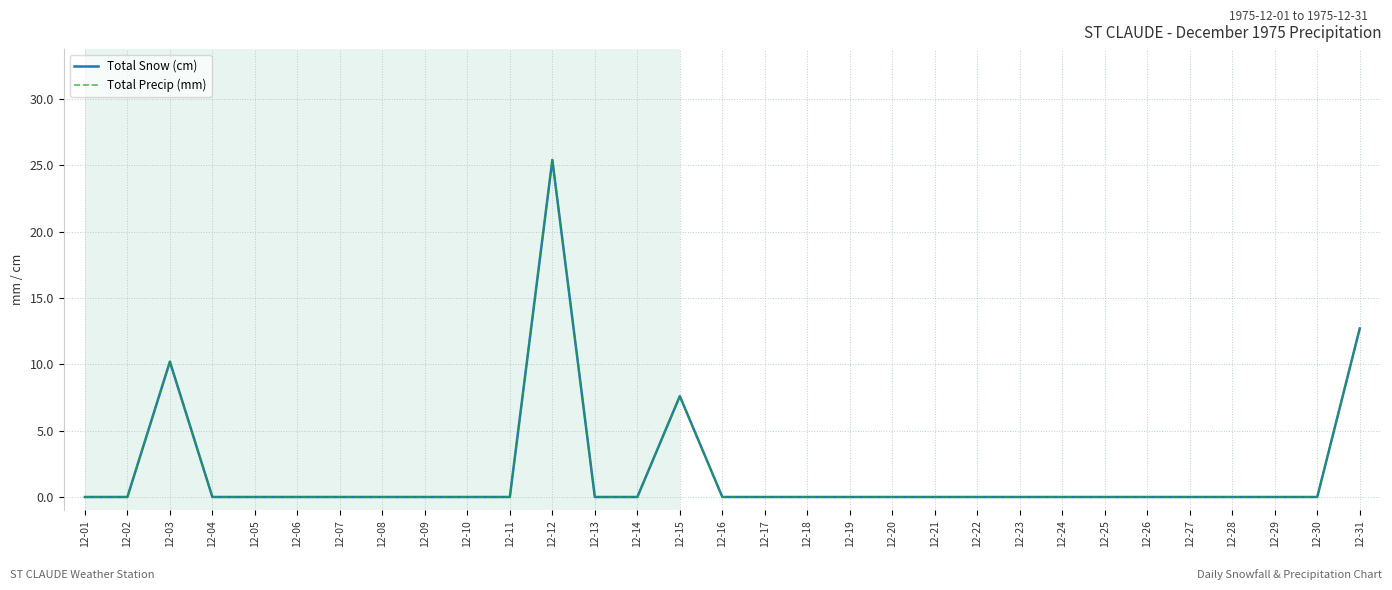

Between 12-19 and 12-25, which series saw the biggest shift?

Total Snow (cm)